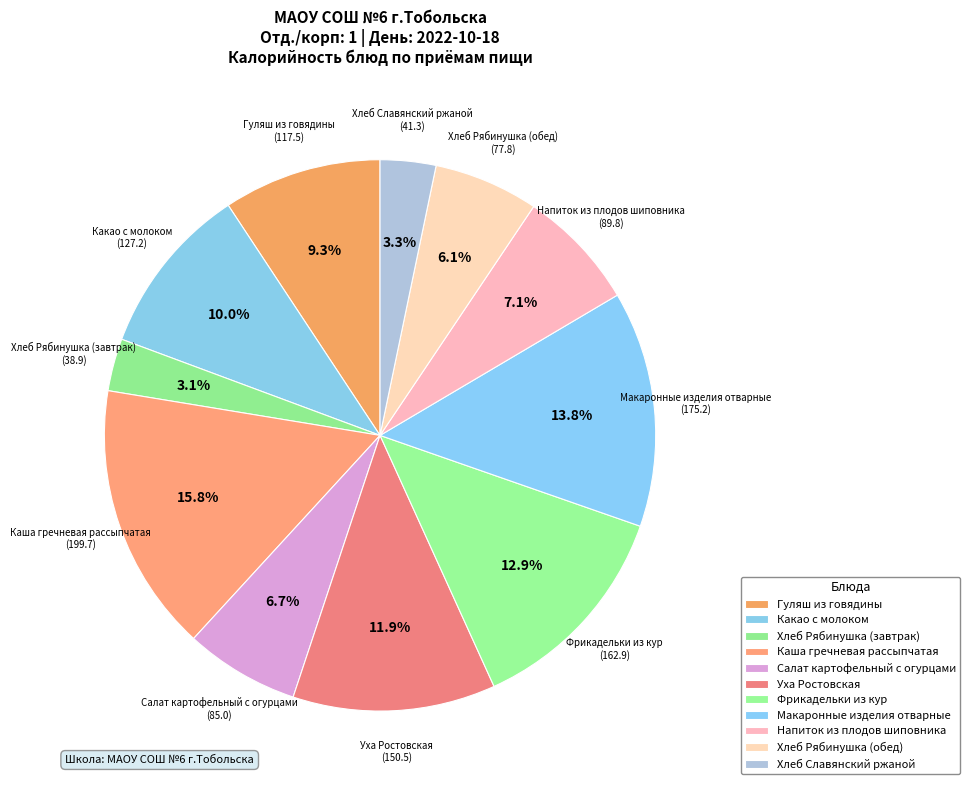

Do Напиток из плодов шиповника and Уха Ростовская together represent more than half of the pie?

No